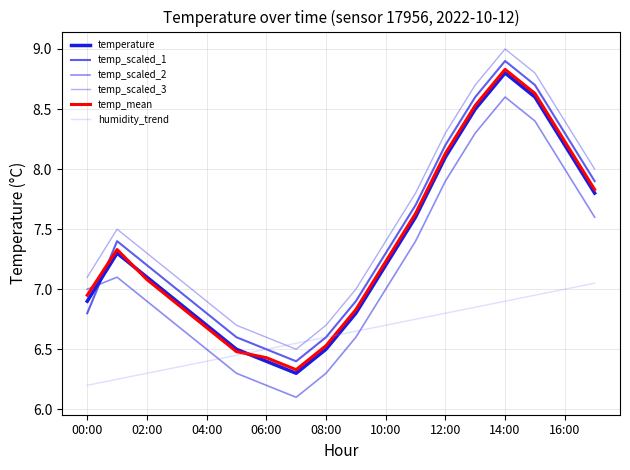

Is this an area chart (filled region under the line)?

No